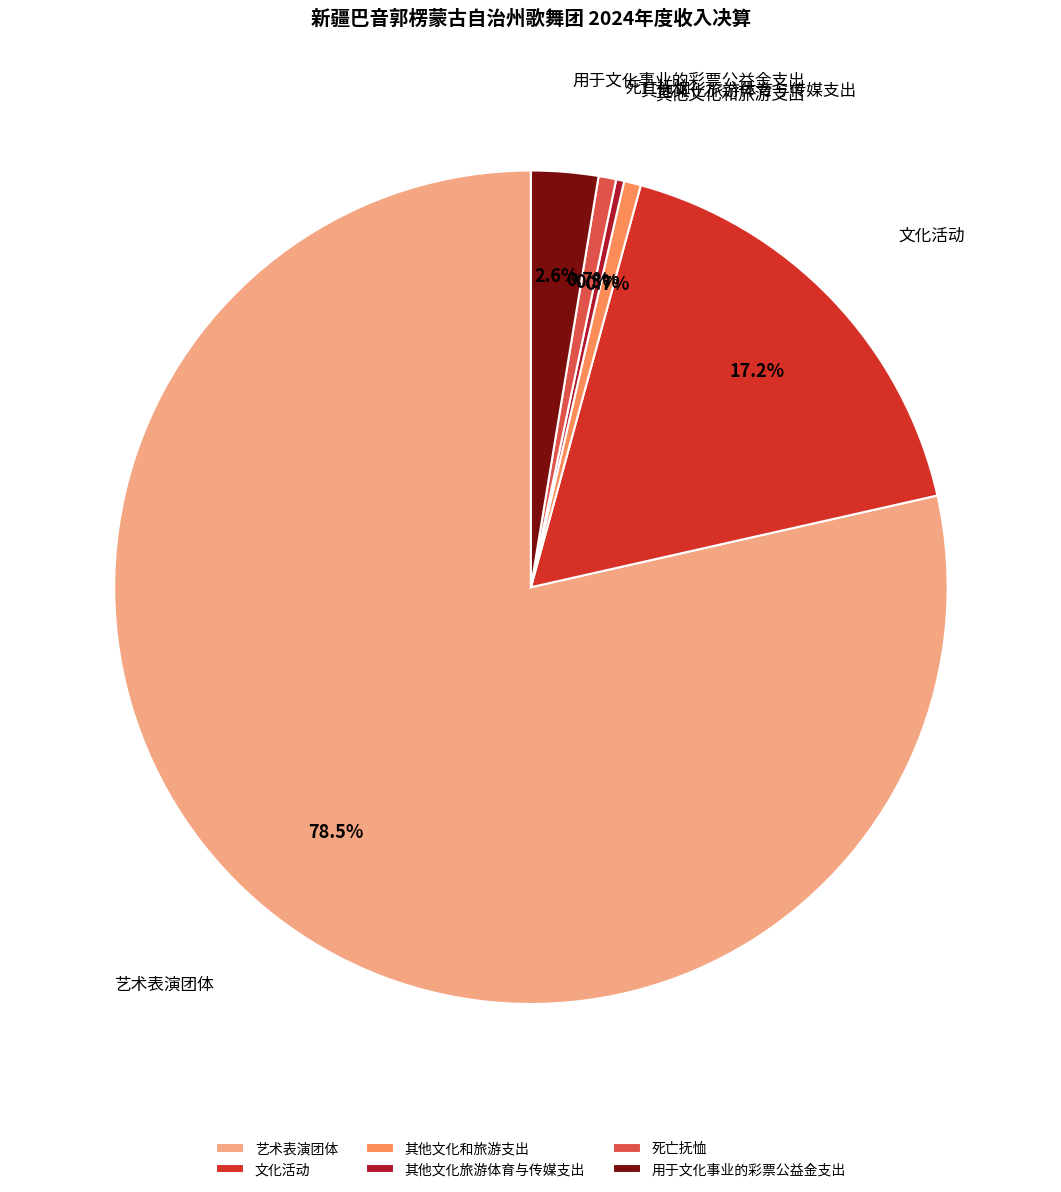

Is 艺术表演团体 the majority of the pie?

Yes